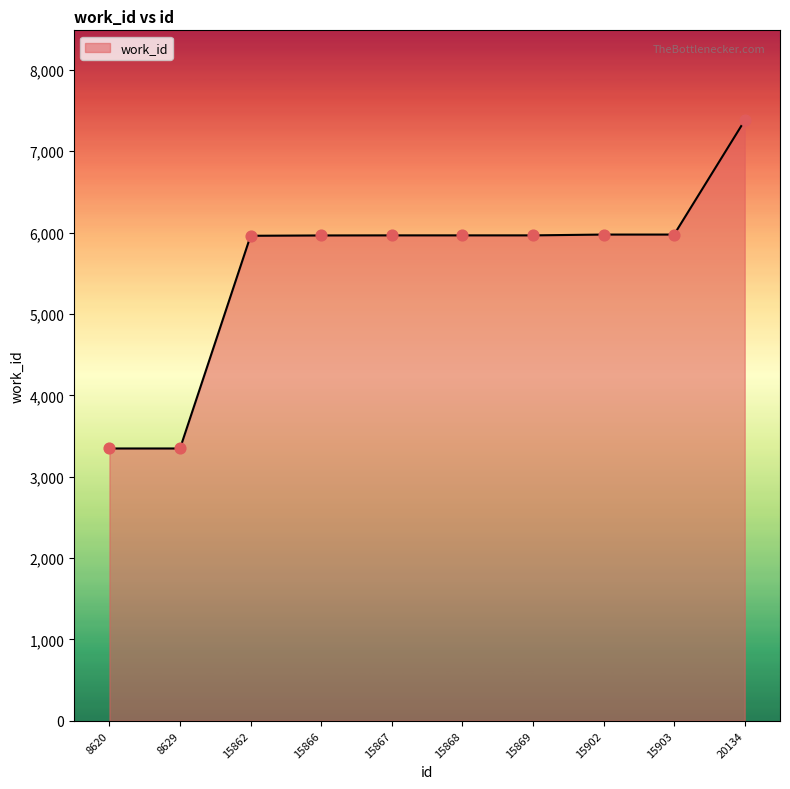

What is the ratio of the value at 8629 to the value at 15867?

0.6